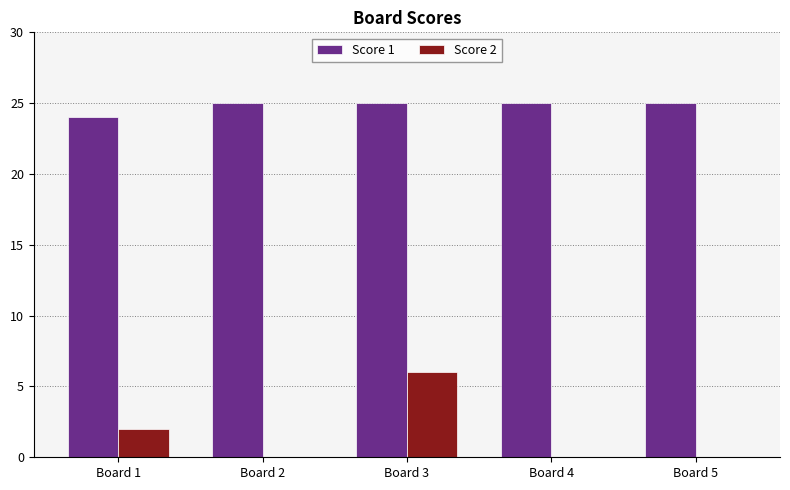

Reading right to left, list all the values displayed in this chart.

Score 1: Board 5=25	Board 4=25	Board 3=25	Board 2=25	Board 1=24
Score 2: Board 5=0	Board 4=0	Board 3=6	Board 2=0	Board 1=2